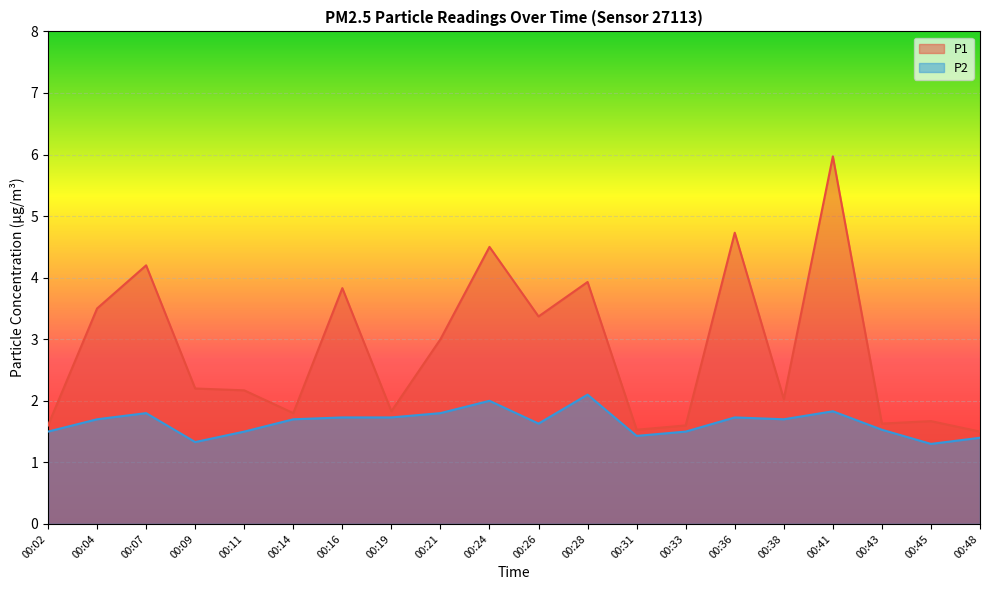

The value of P1 at 00:43 is 1.6. True or false?

True